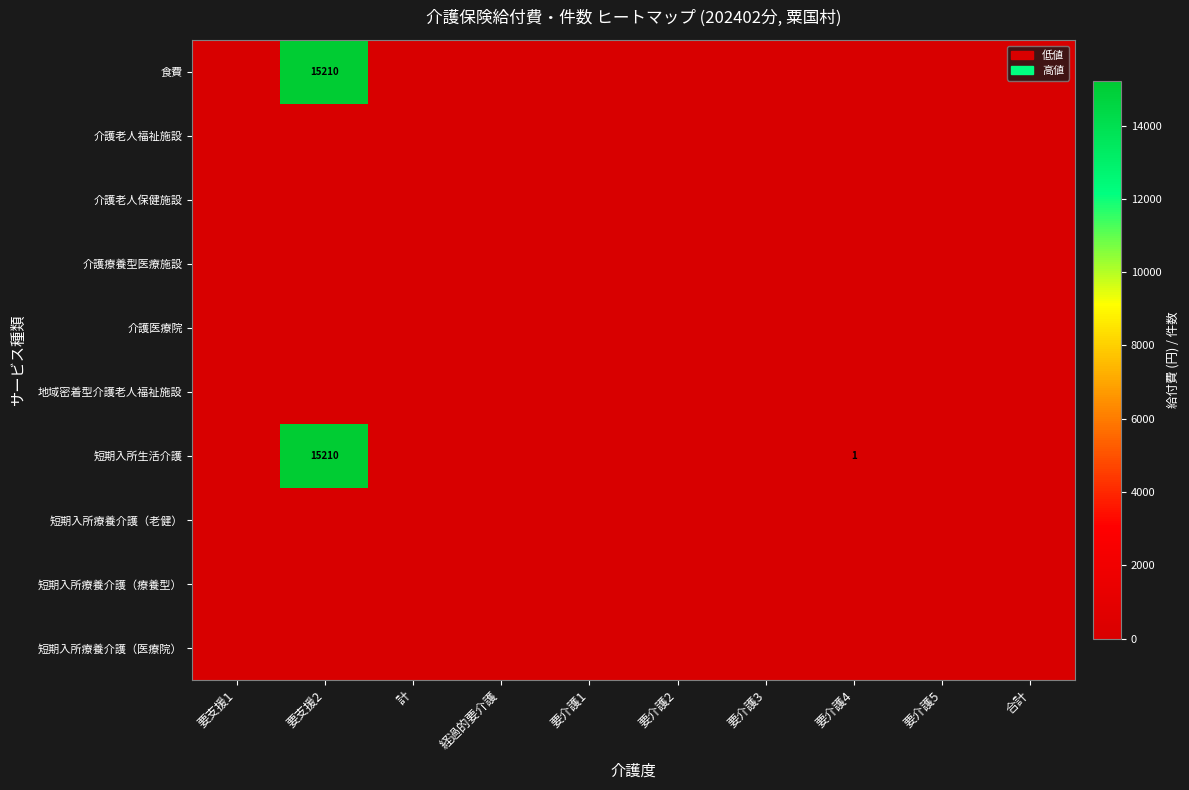

Is the value of 短期入所療養介護（老健） at 要介護2 greater than the value of 短期入所療養介護（医療院） at 合計?

No